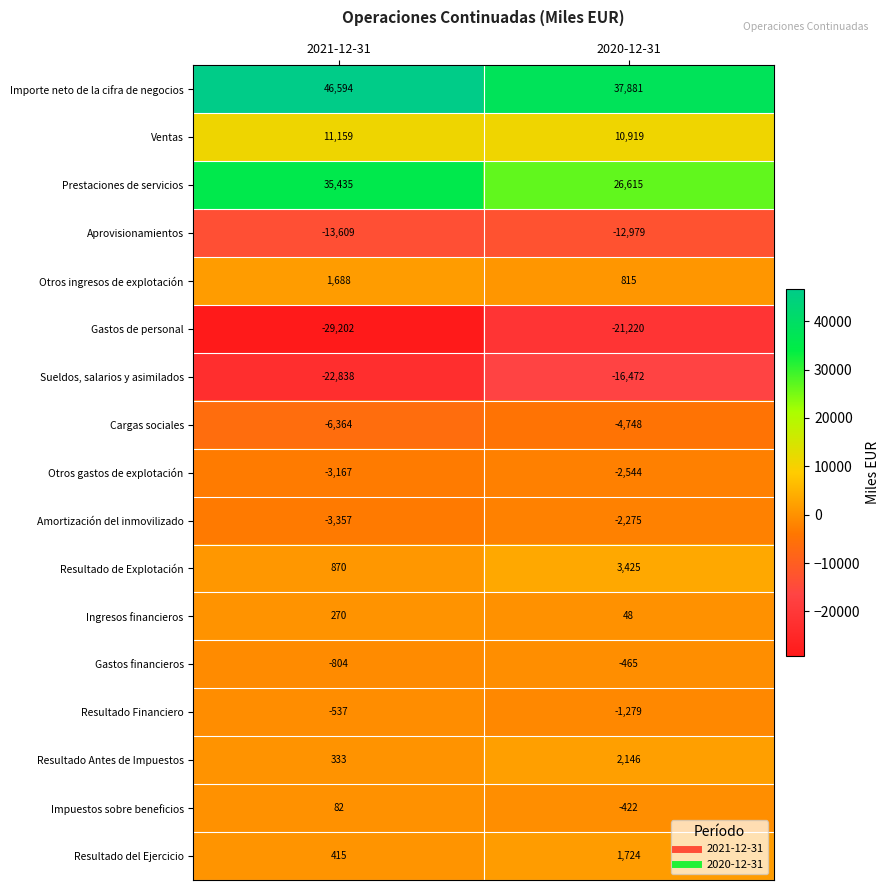

Is it true that Otros gastos de explotación equals -2544 at 2020-12-31?

True